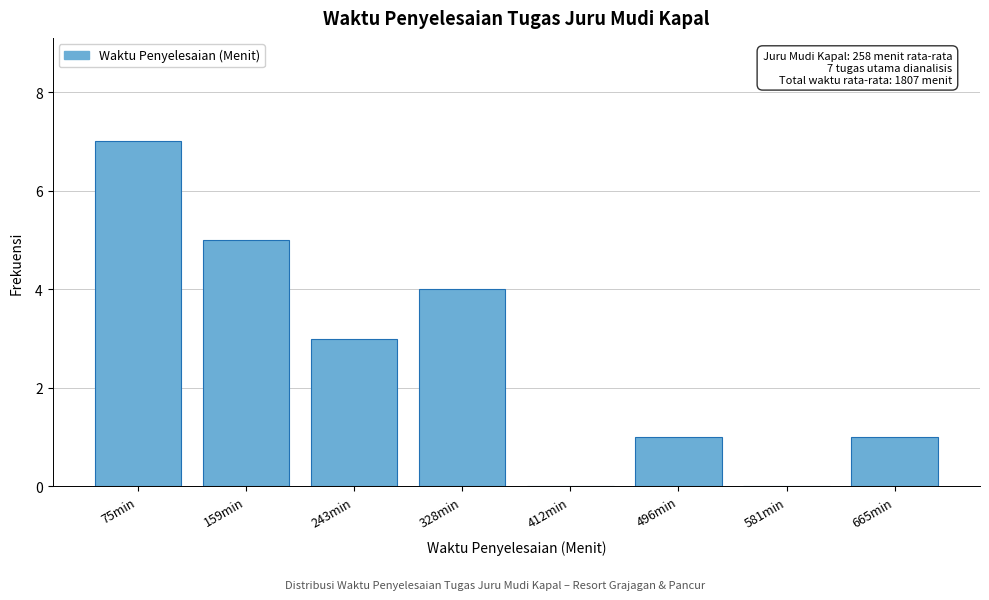

Reading left to right, list all the values displayed in this chart.

75min=7	159min=5	243min=3	328min=4	412min=0	496min=1	581min=0	665min=1